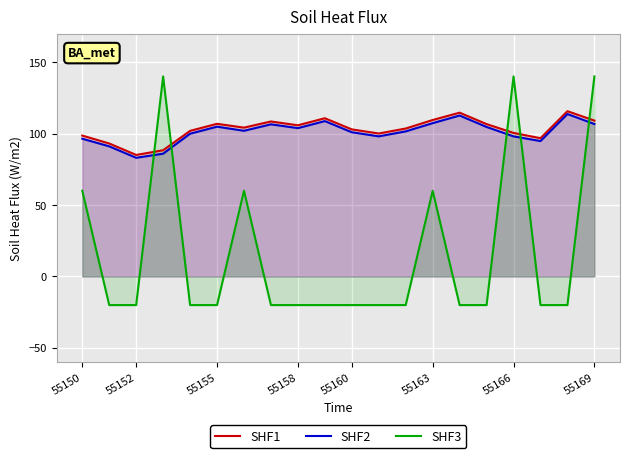

What position from the left is 14?

15